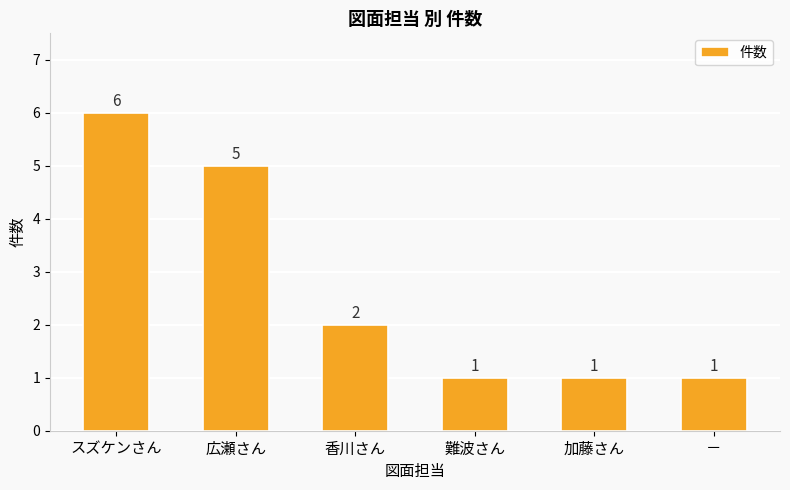

Where is the data nearest to the value 3?

香川さん